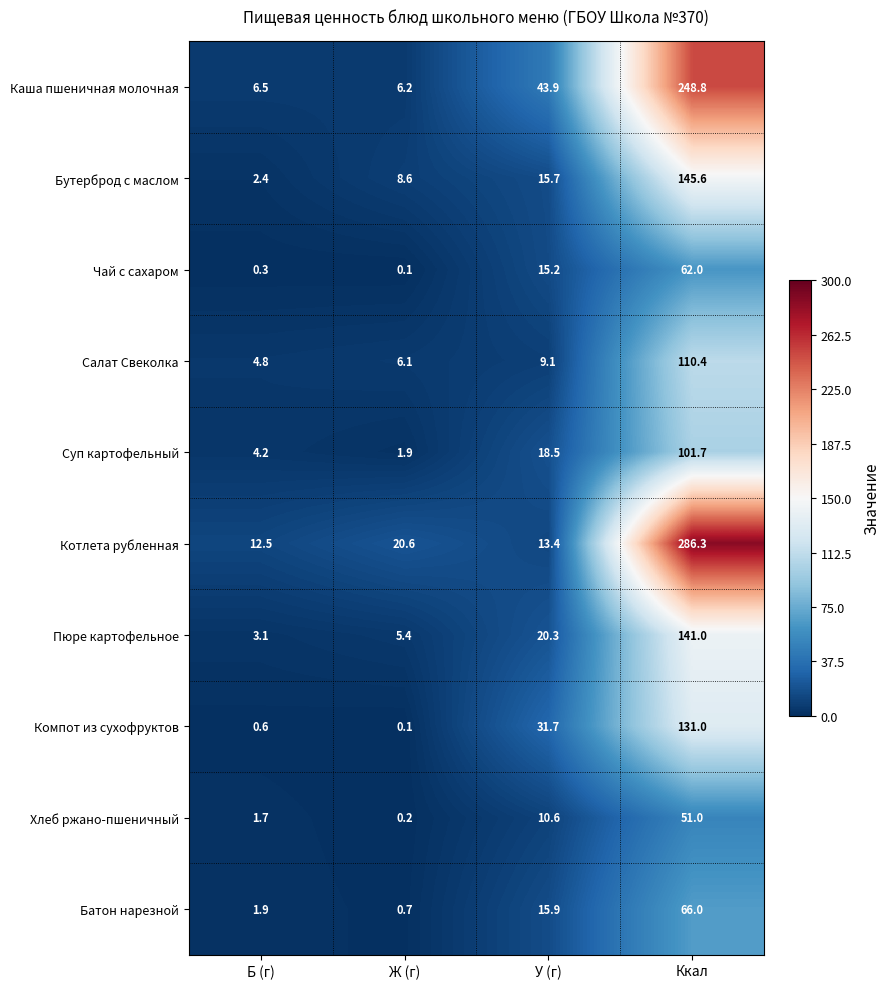

List the labels in order of Хлеб ржано-пшеничный value, largest first.

Ккал, У (г), Б (г), Ж (г)